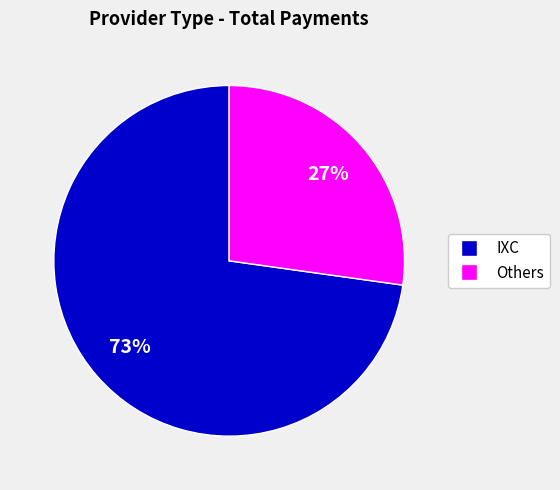

To the nearest percent, what is the difference between the largest and smallest slice percentages?

46%